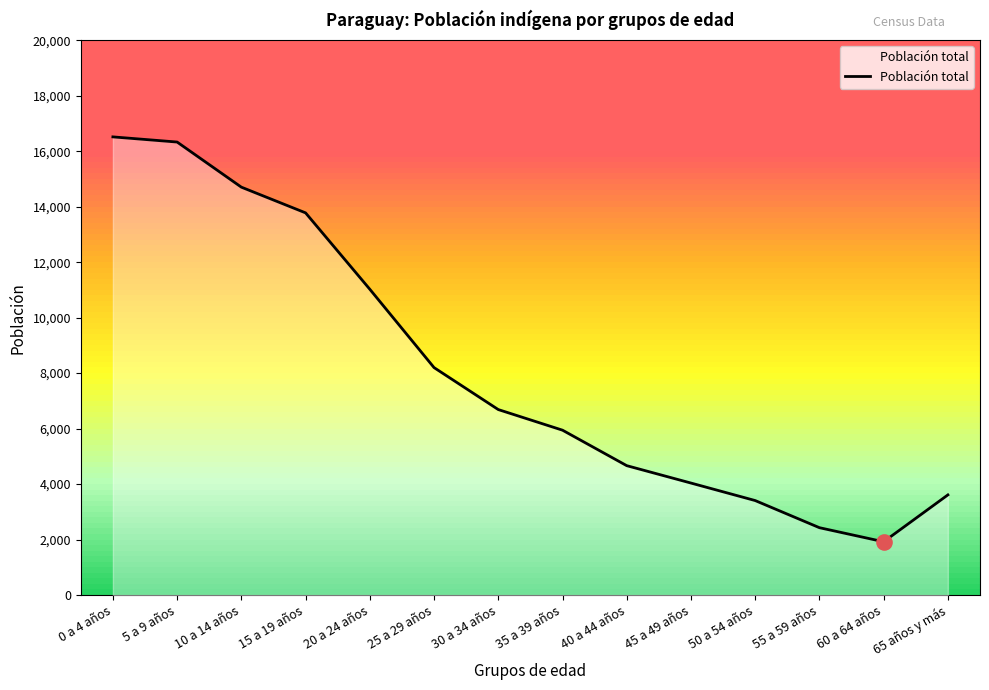

Which has a higher value, 15 a 19 años or 5 a 9 años?

5 a 9 años